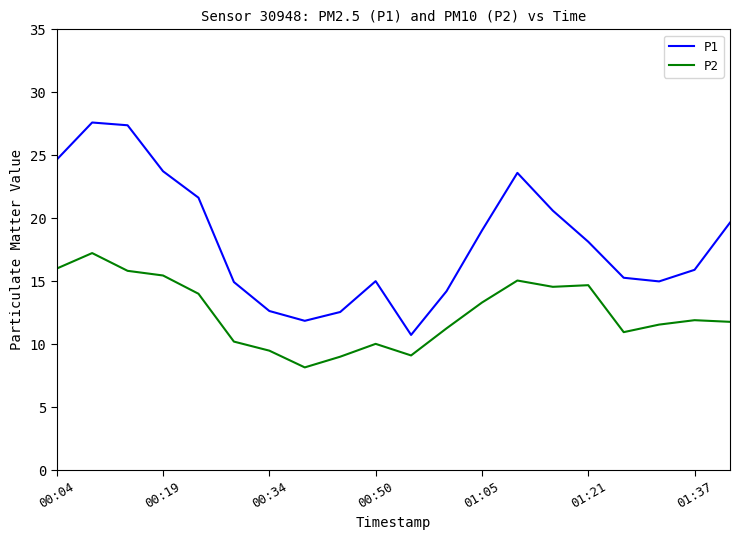

True or false: P2 and P1 intersect in this chart.

False